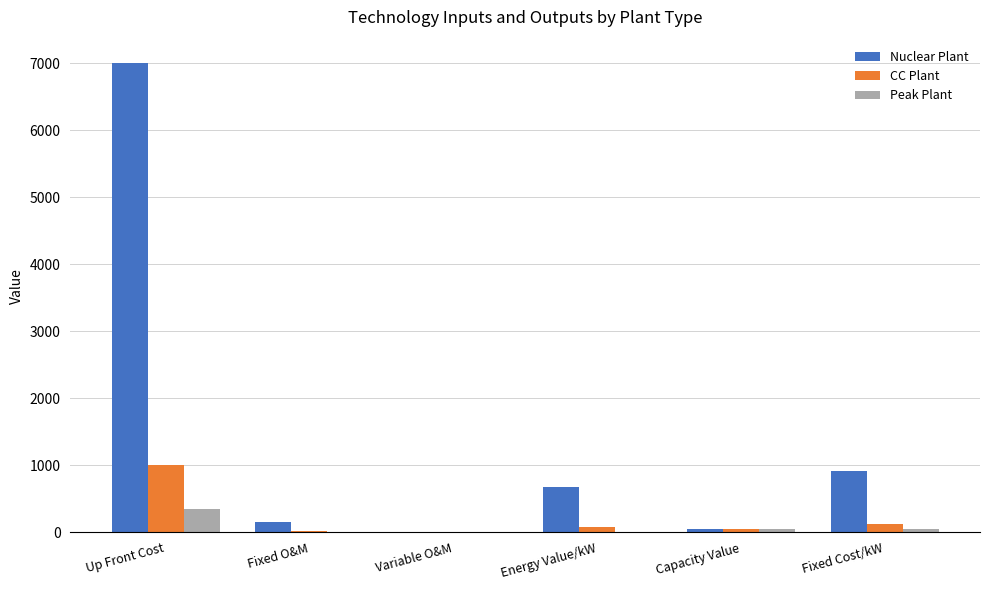

At which label is CC Plant closest to 502?

Fixed Cost/kW